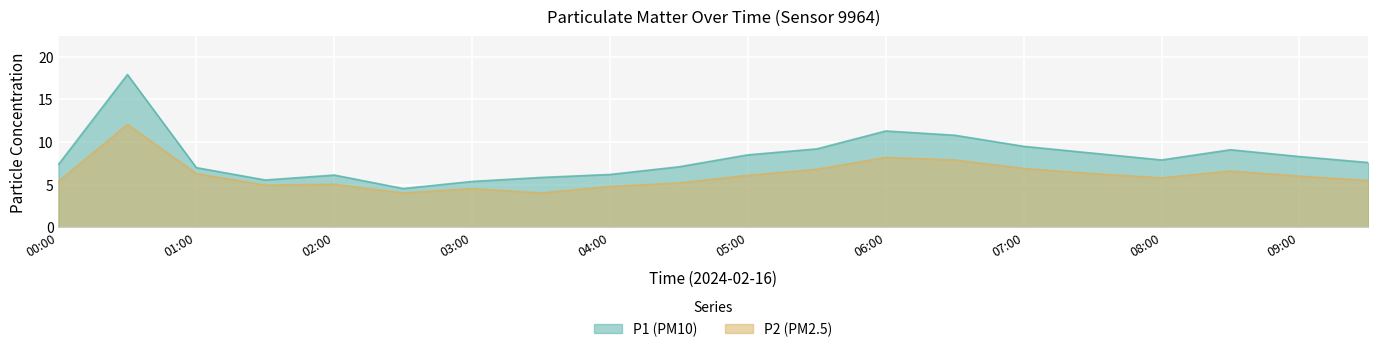

True or false: P1 and P2 cross at least once.

False